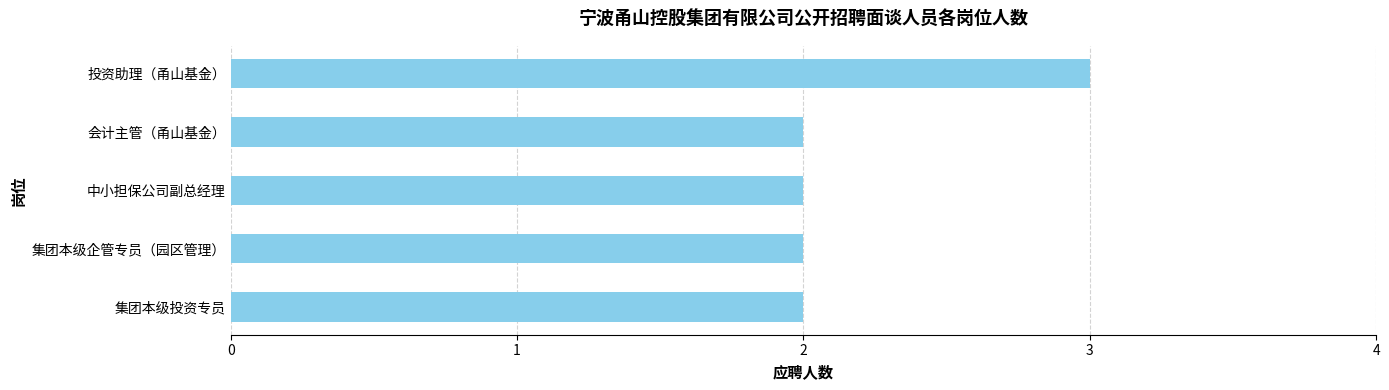

What is the difference between the maximum and second lowest values?

1